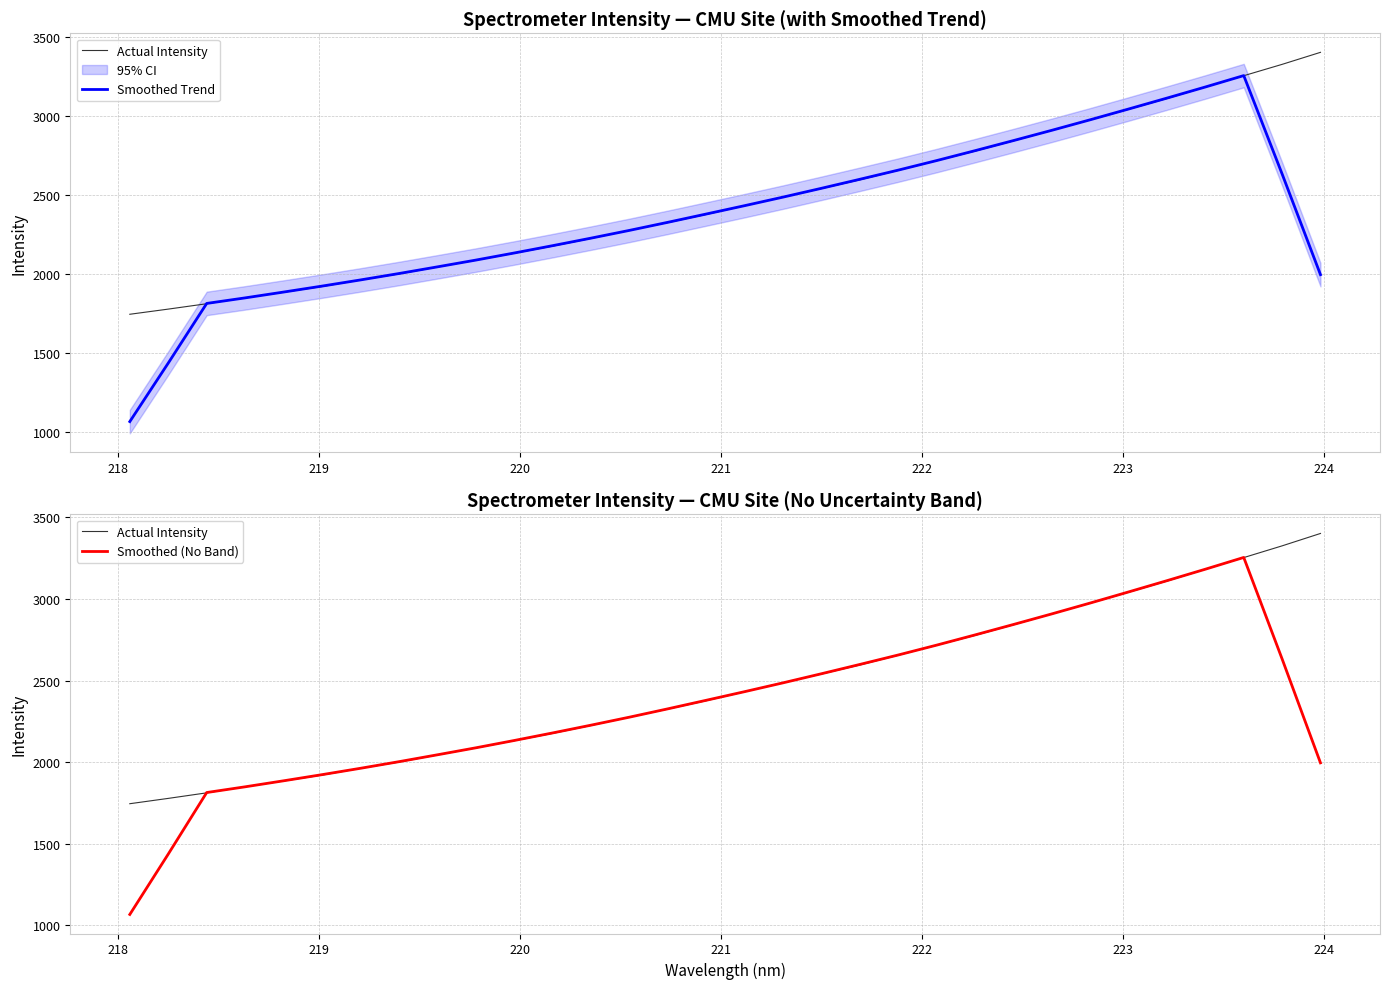

What is the sum of all Smoothed (No Band) values?

75776.2